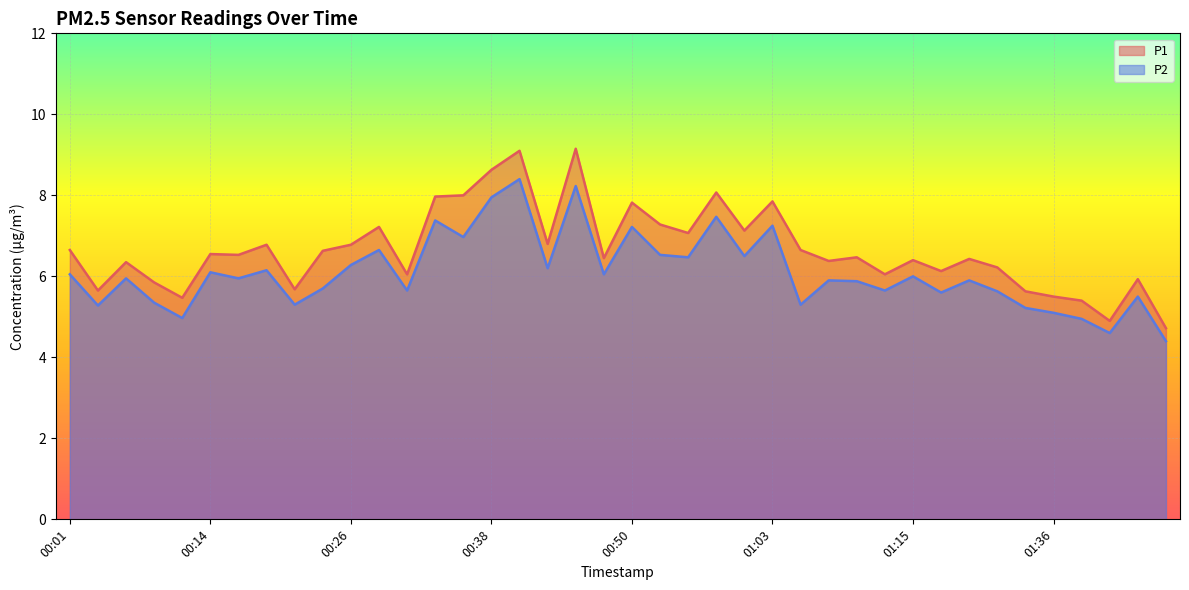

At which category does the chart reach its minimum across all series?

01:45